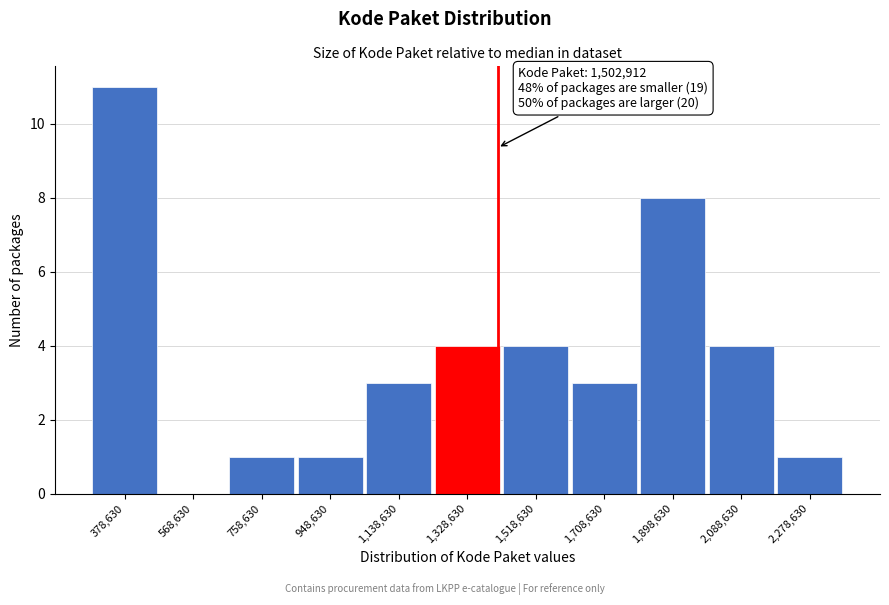

Reading left to right, extract all data points from this chart.

378,630=11	568,630=0	758,630=1	948,630=1	1,138,630=3	1,328,630=4	1,518,630=4	1,708,630=3	1,898,630=8	2,088,630=4	2,278,630=1